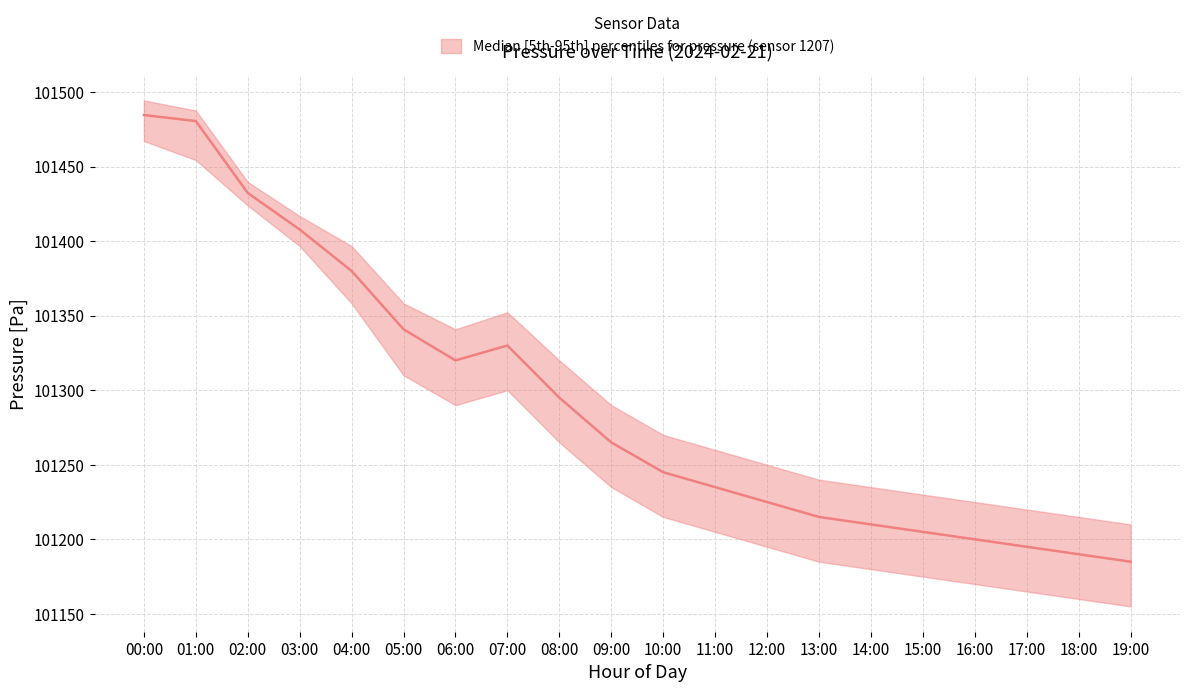

Count the number of categories in the chart.

20